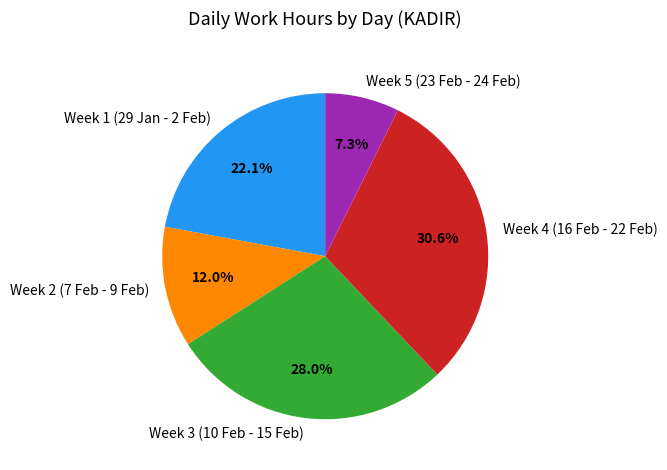

Combined, do Week 5 (23 Feb - 24 Feb) and Week 1 (29 Jan - 2 Feb) account for over 50%?

No